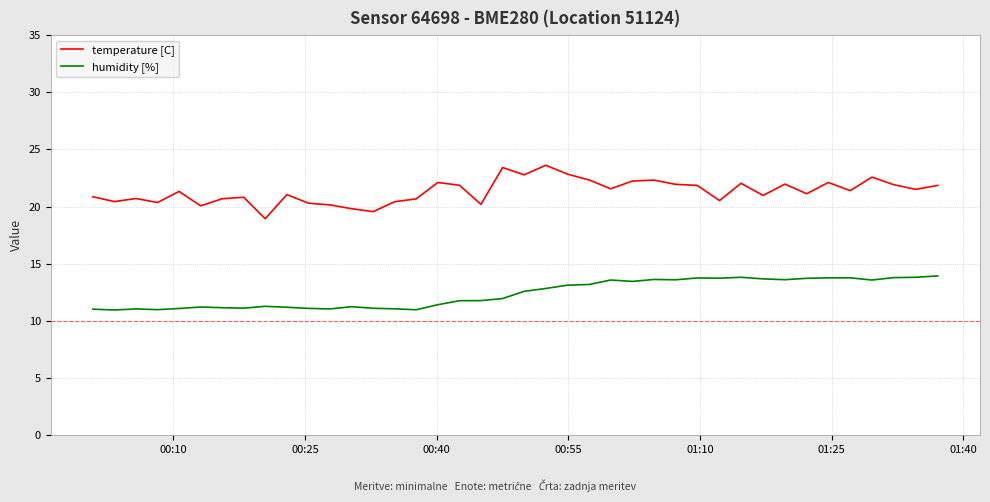

Which series has the largest total across all categories?

temperature [C]